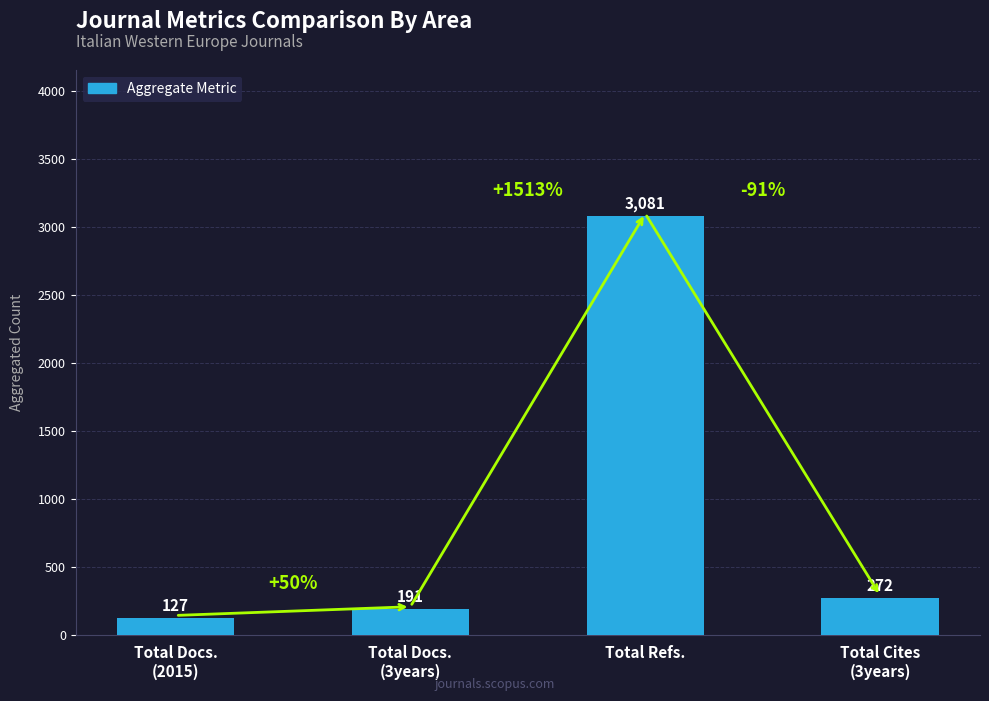

What is the change in value from Total Docs.
(3years) to Total Refs.?

+2890